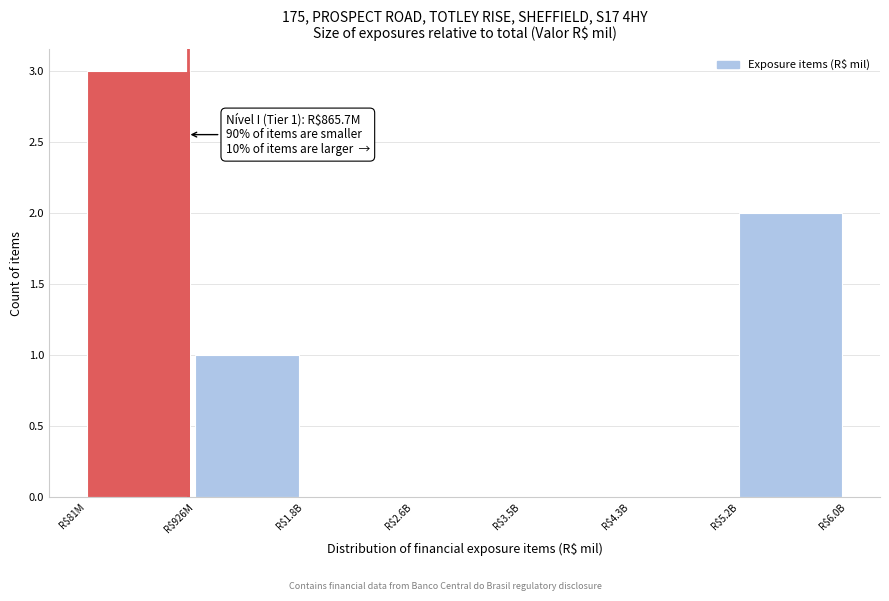

What is the maximum value shown in the chart?

3